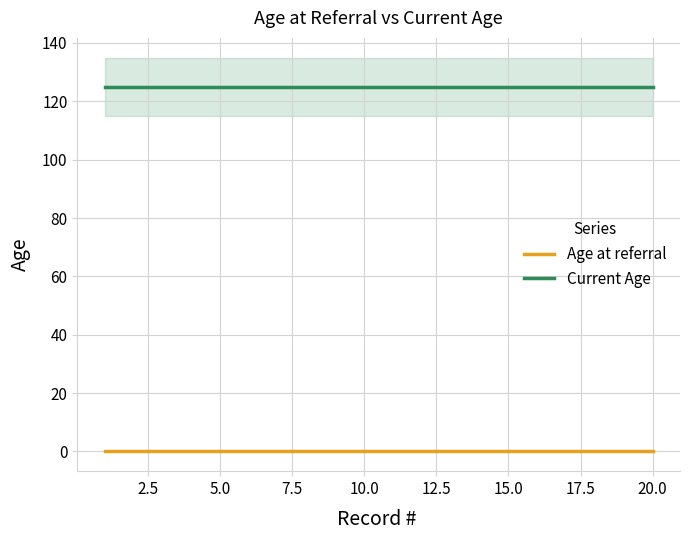

Reading left to right, what are all the values shown in this chart?

Age at referral: 0	0	0	0	0	0	0	0	0	0	0	0	0	0	0	0	0	0	0	0
Current Age: 125	125	125	125	125	125	125	125	125	125	125	125	125	125	125	125	125	125	125	125